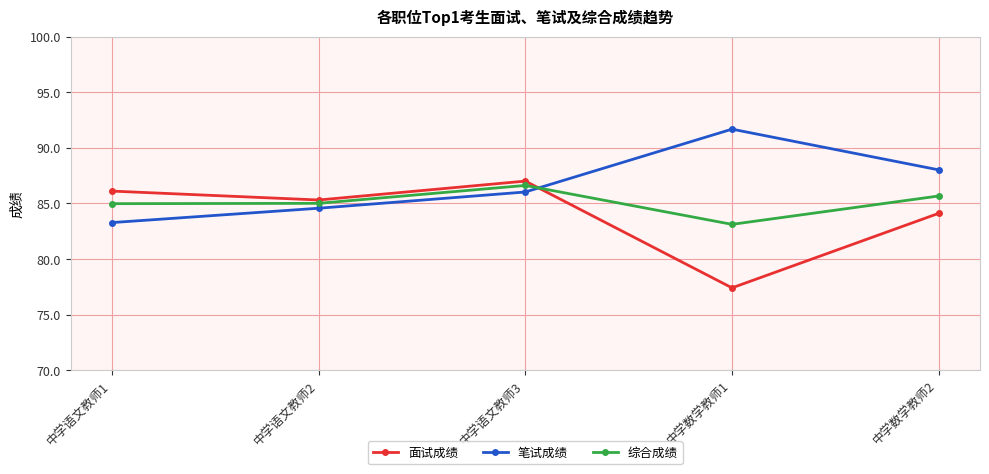

What is the total value across all series at 中学语文教师3?

259.6